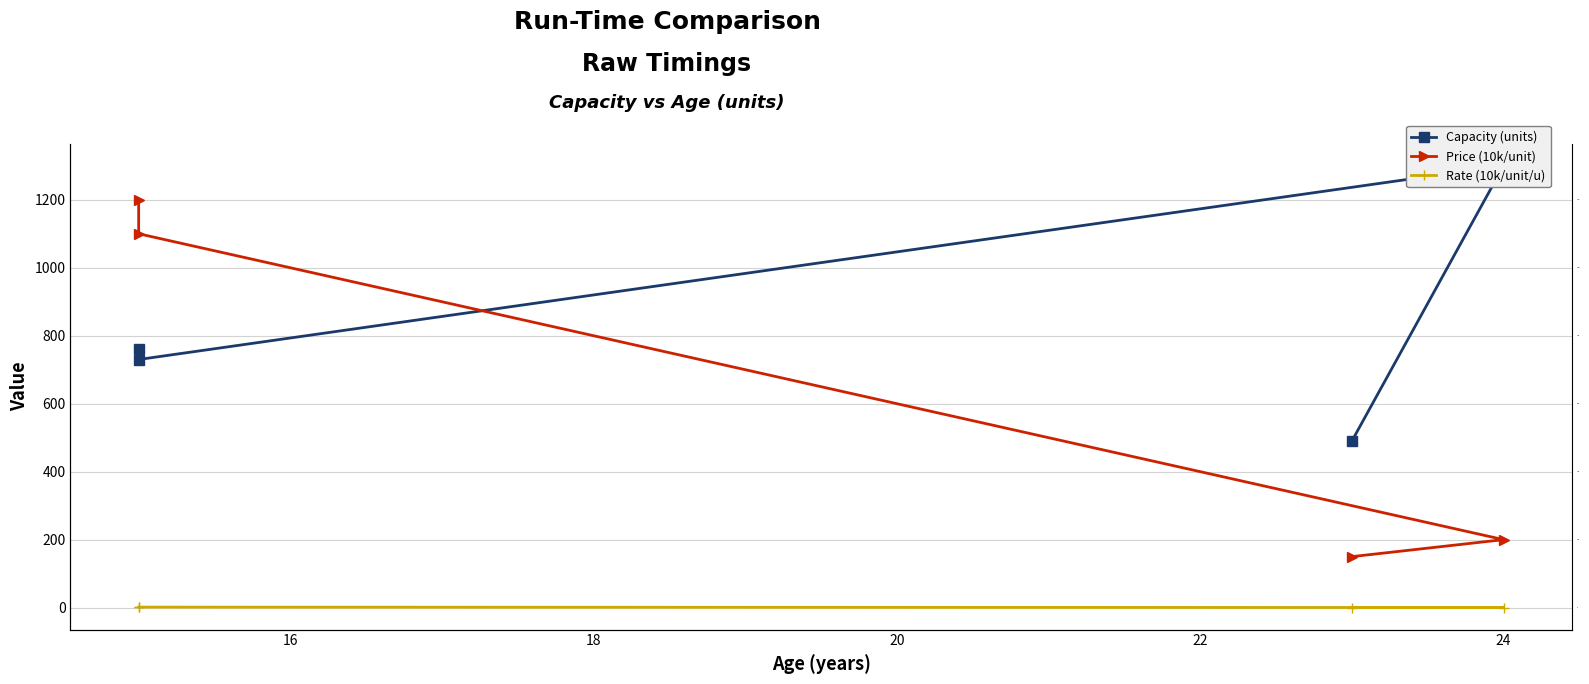

Reading left to right, extract all data points from this chart.

Capacity (units): 760.0	730.0	1300.0	490.0
Price (10k/unit): 1200.0	1100.0	200.0	150.0
Rate (10k/unit/u): 1.6	1.5	0.2	0.3